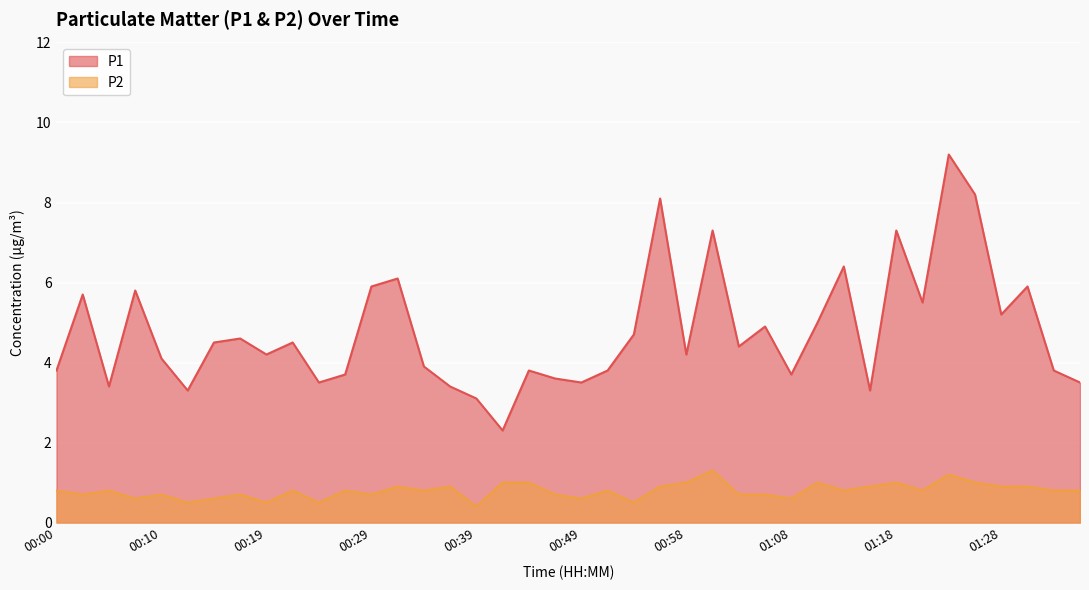

Does the chart display data point markers on the line(s)?

No